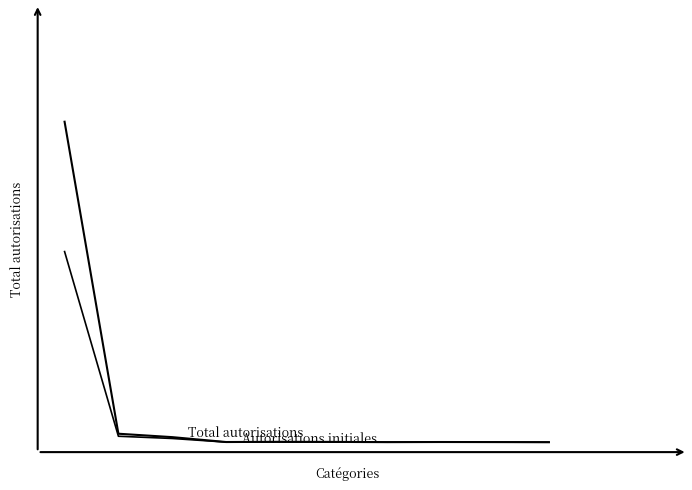

Does the chart display data point markers on the line(s)?

No